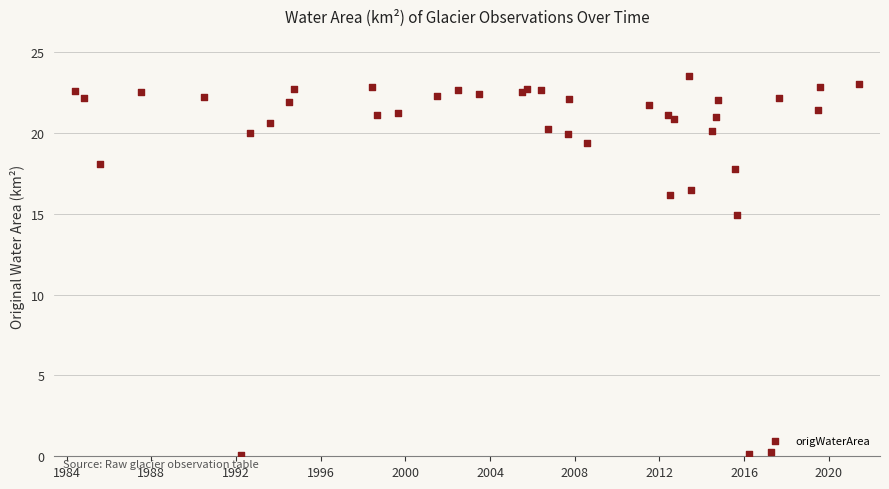

What Y value in the scatter plot is closest to 11?

14.9